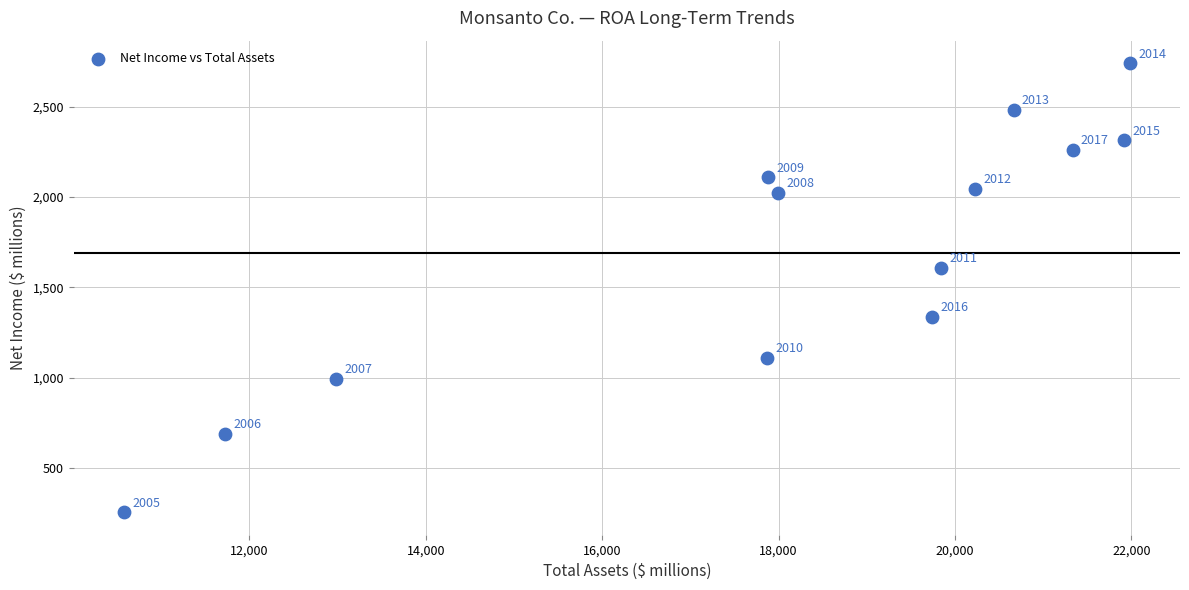

What Y value in the scatter plot is closest to 1497?

1607